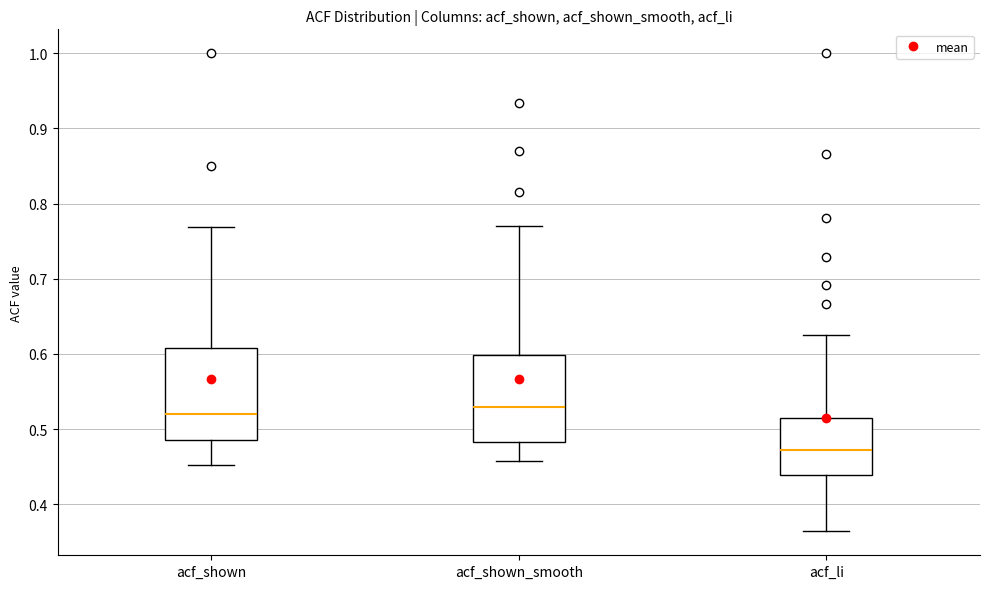

Reading left to right, transcribe this box plot: for each box, give where its median line is, the range the box spans, and where its two whiskers end, as read against the y-axis. The values are not printed on the chart, so give them approximately, as read against the axis.

acf_shown: median 0.52, box 0.49 to 0.61, whiskers 0.45 to 0.77
acf_shown_smooth: median 0.53, box 0.48 to 0.60, whiskers 0.46 to 0.77
acf_li: median 0.47, box 0.44 to 0.51, whiskers 0.36 to 0.63